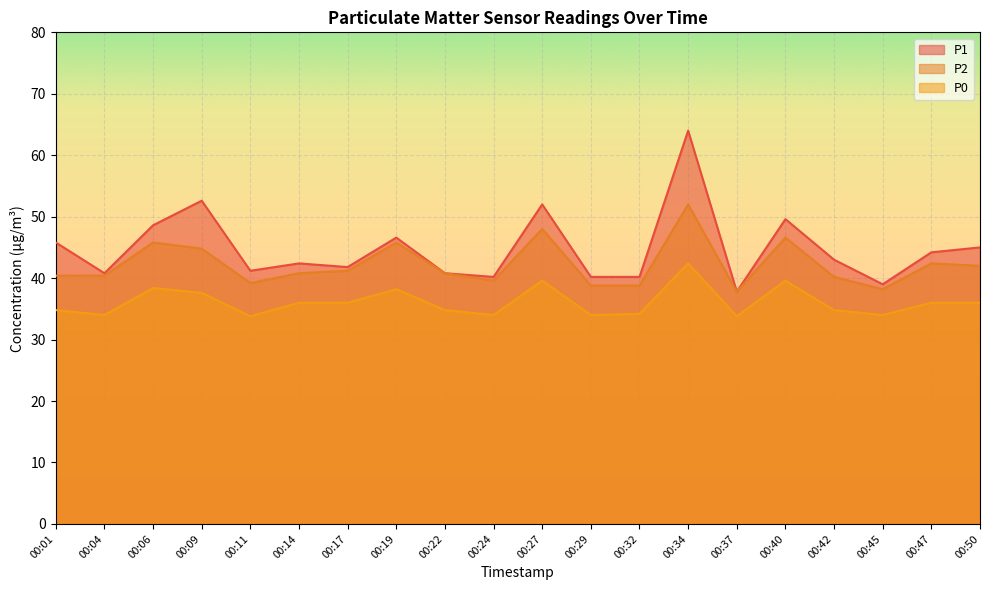

List the series in order of their overall mean, highest first.

P1, P2, P0